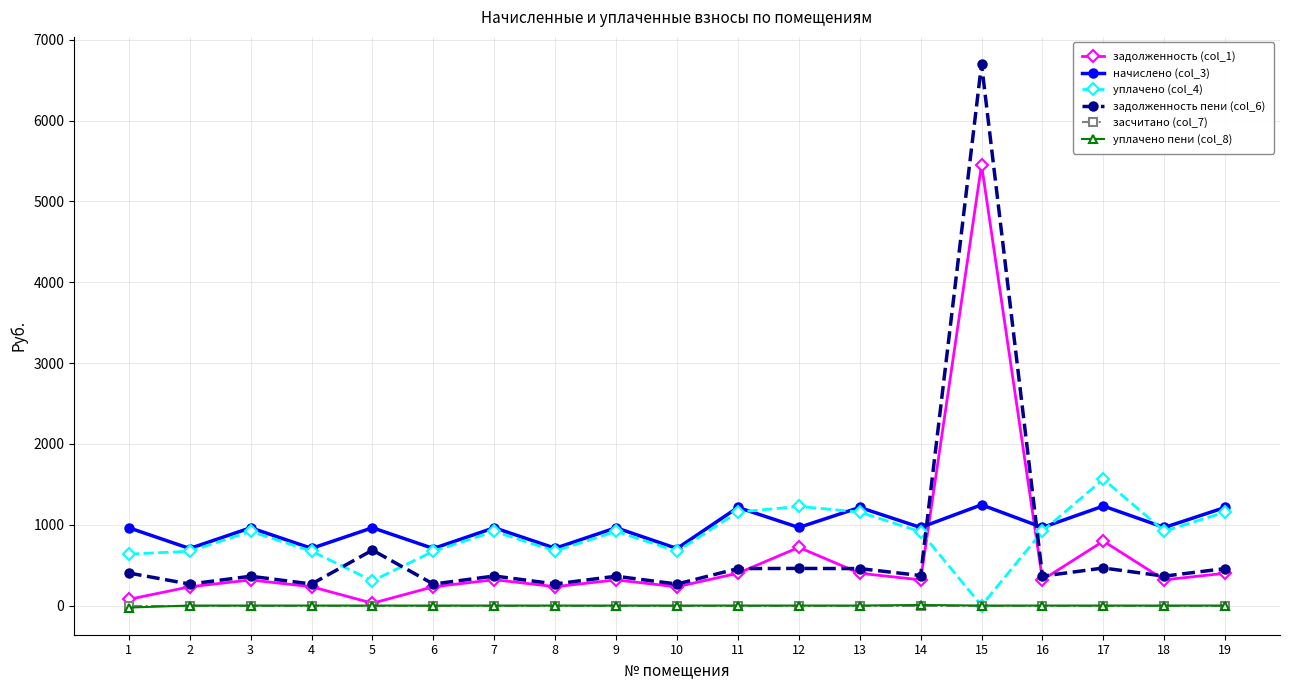

How many values in the задолженность пени (col_6) series are below 365?

9